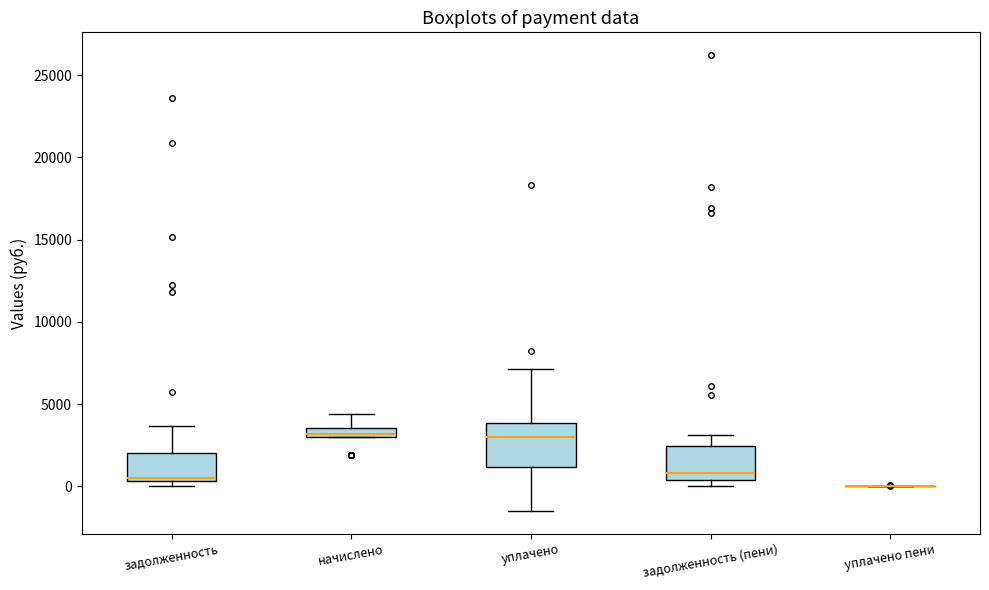

Which box is the tallest, from its lower edge to its upper edge?

уплачено